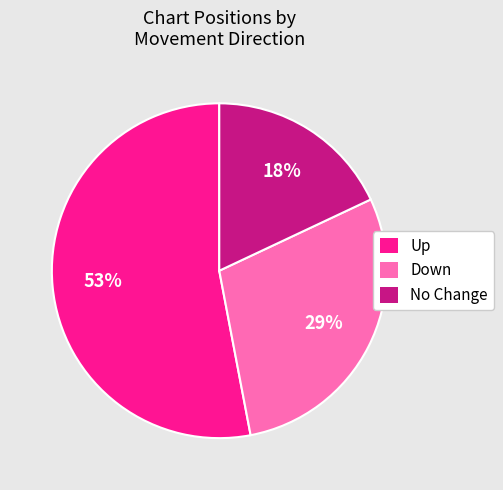

To the nearest percent, what is the difference between the largest and smallest slice percentages?

35%